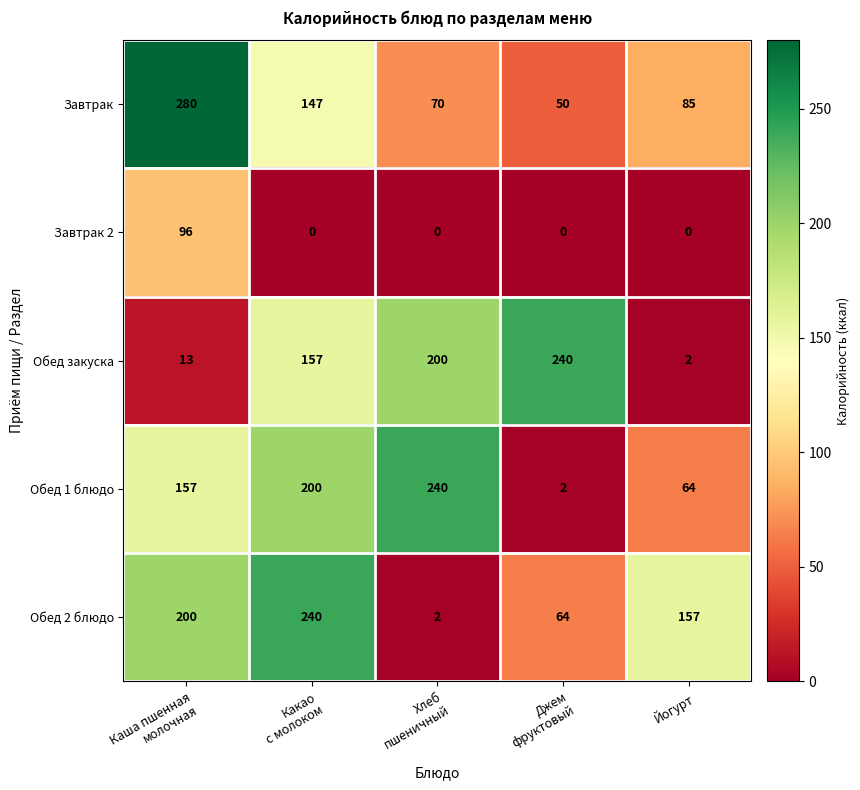

Reading left to right, what are all the values shown in this chart?

Завтрак: 280	147	70	50	85
Завтрак 2: 96	0	0	0	0
Обед закуска: 13	157	200	240	2
Обед 1 блюдо: 157	200	240	2	64
Обед 2 блюдо: 200	240	2	64	157